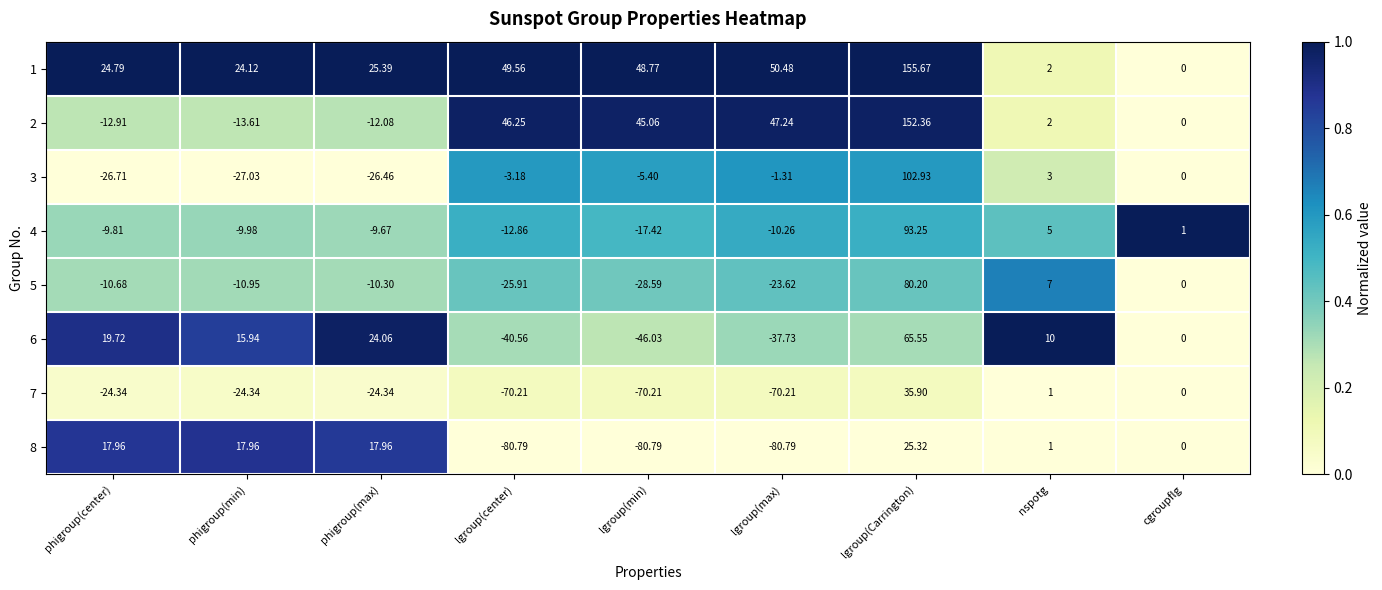

At which category is the sum across all series the highest?

lgroup(Carrington)